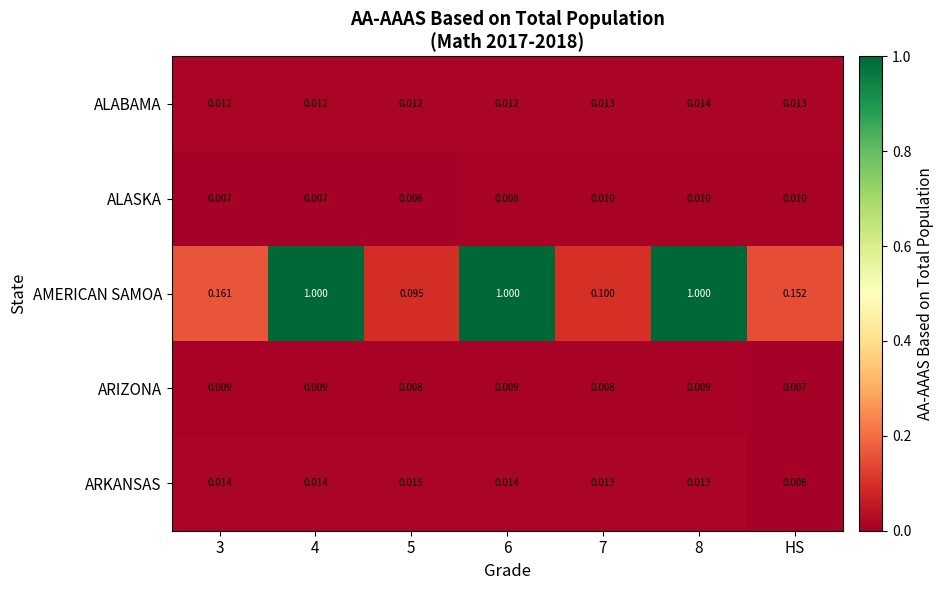

Between 6 and HS, which series saw the biggest shift?

AMERICAN SAMOA